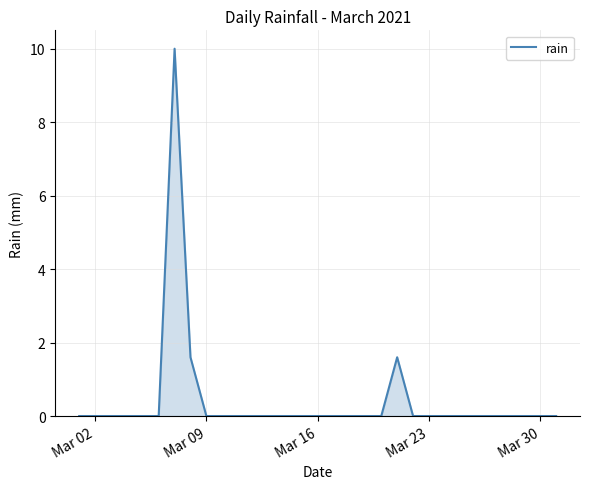

What is the greatest value displayed?

10.0